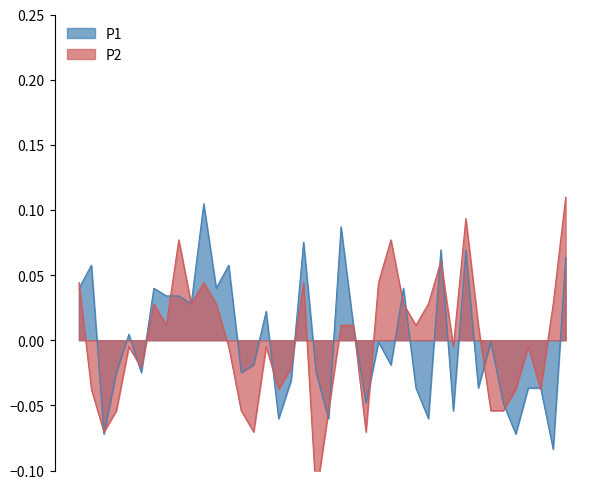

Between 01:18 and 01:45, which is larger?

01:18